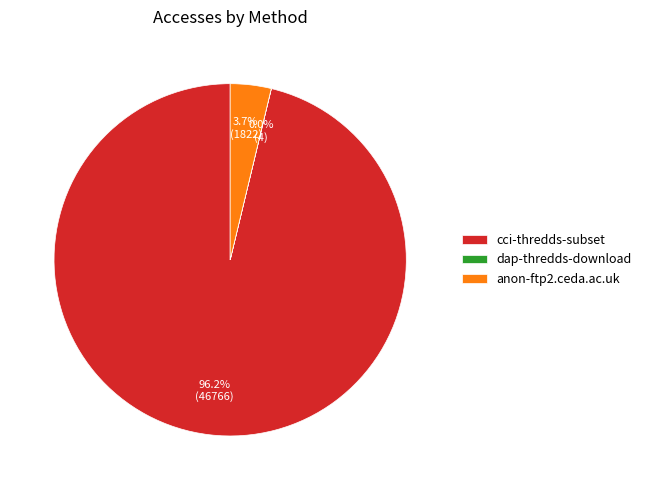

Between cci-thredds-subset and anon-ftp2.ceda.ac.uk, which is larger?

cci-thredds-subset